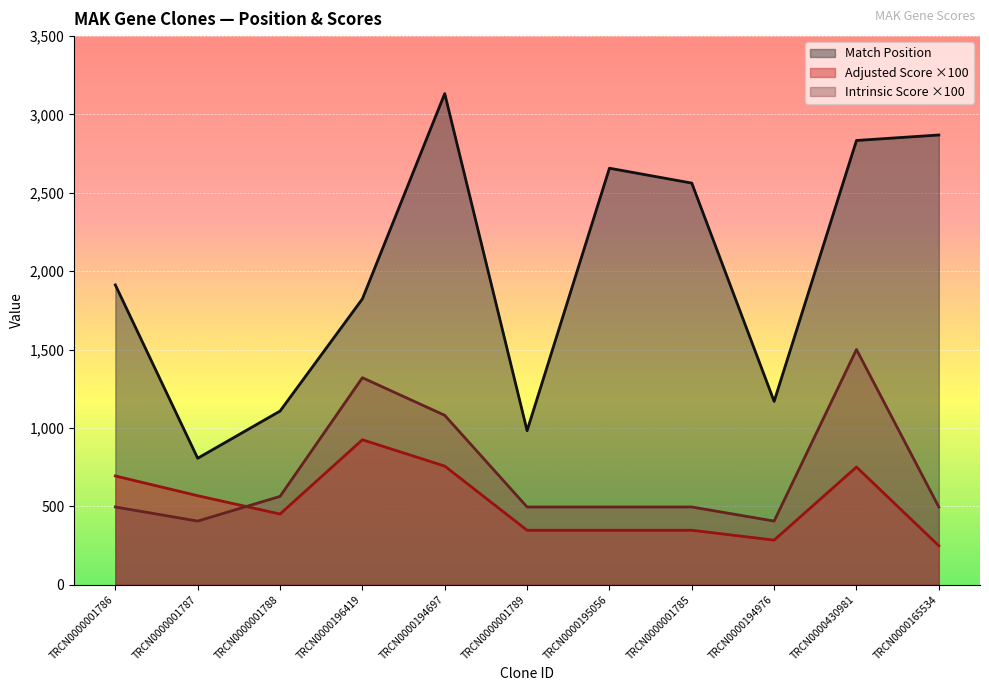

At which category does Intrinsic Score reach its first local peak?

TRCN0000196419